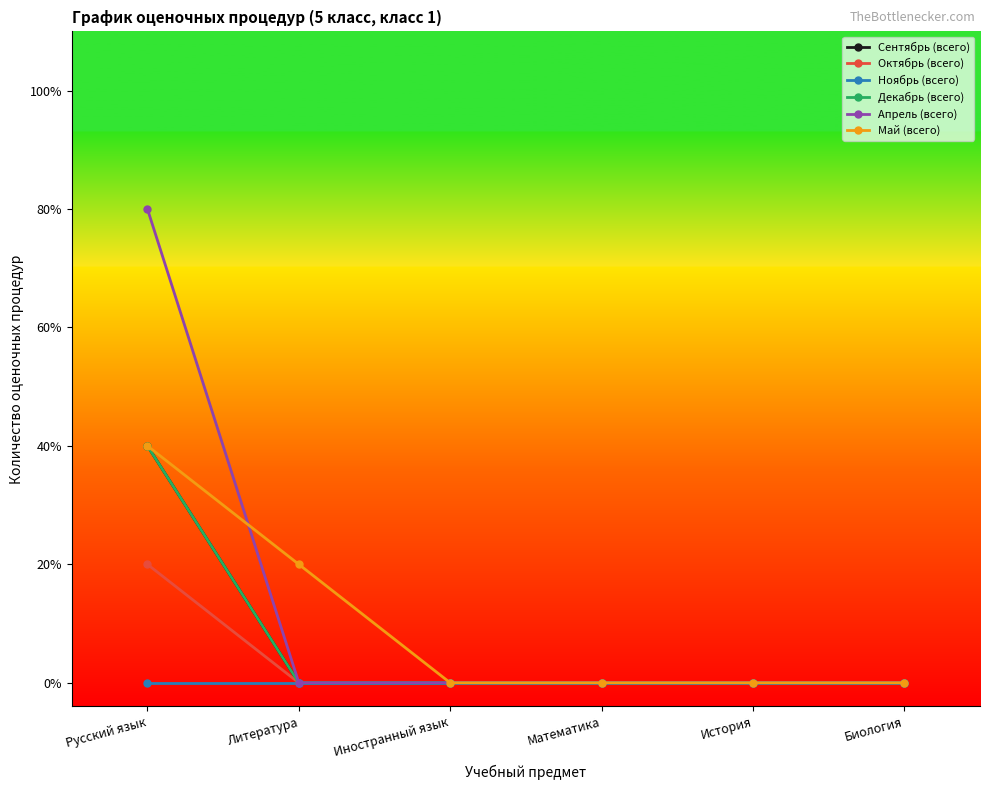

At which label does Ноябрь (всего) reach its minimum?

Русский язык